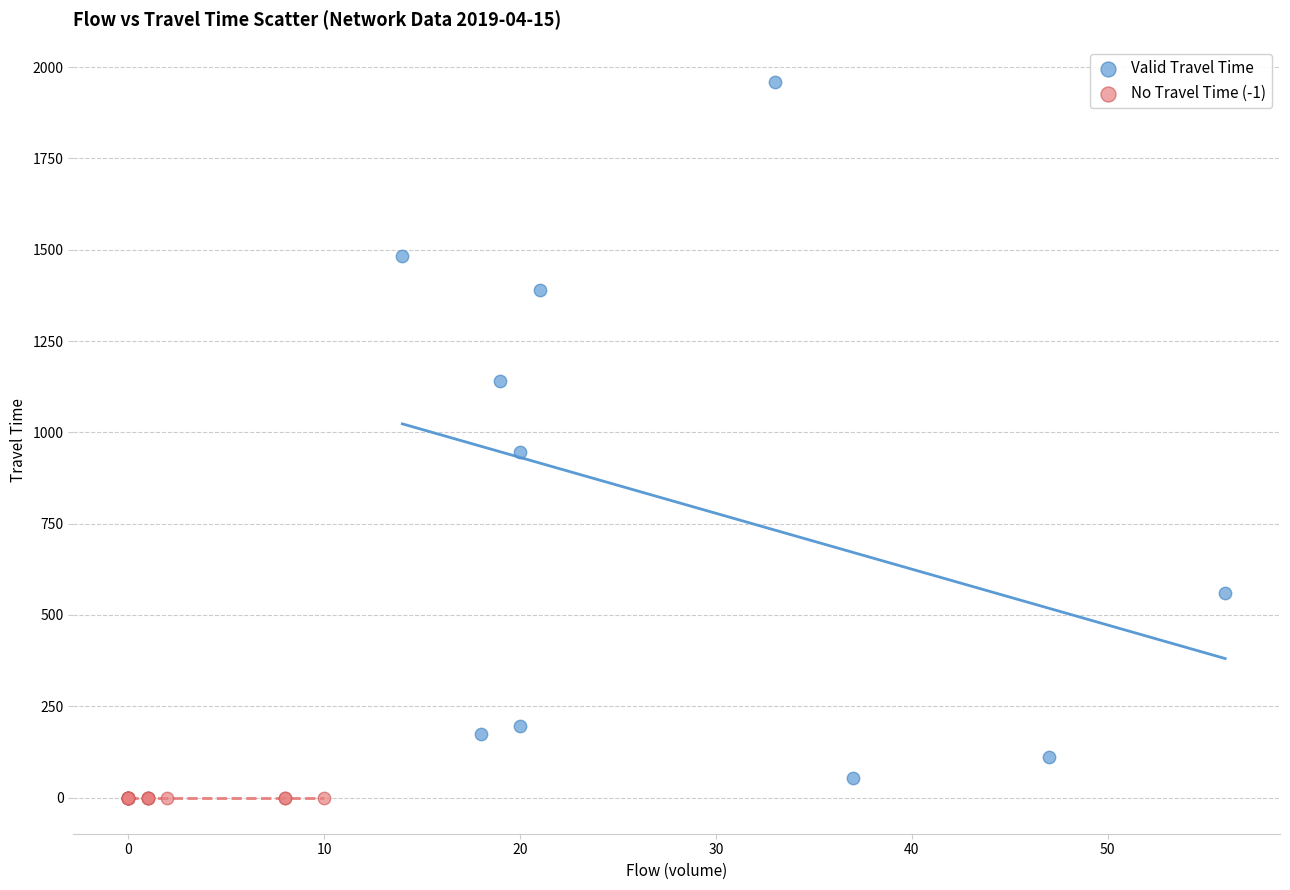

Which series reaches the minimum Y coordinate?

No Travel Time (-1)